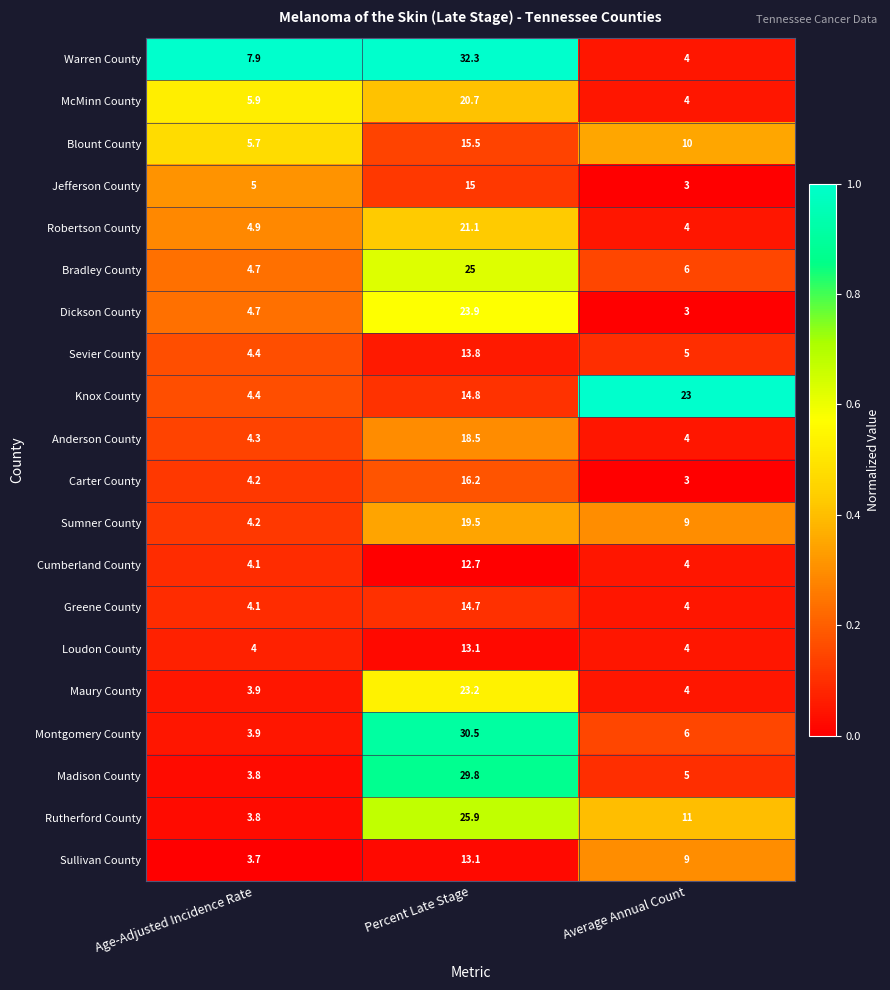

What is the difference between the highest and lowest values at Age-Adjusted Incidence Rate?

4.2